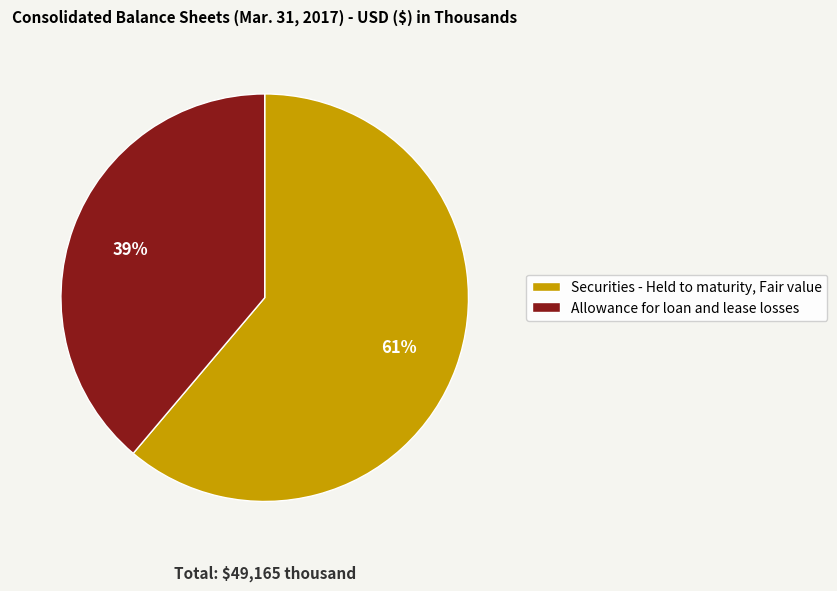

To the nearest percent, what is the average slice percentage?

50%